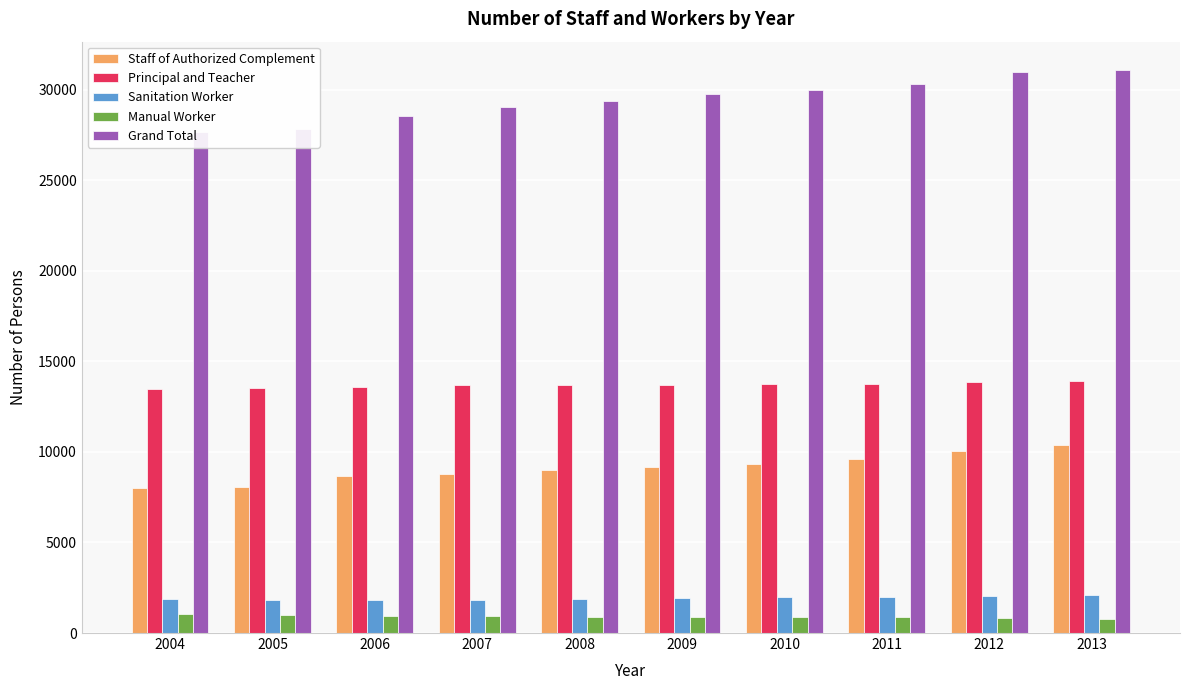

Between 2007 and 2009, which series saw the biggest shift?

Grand Total